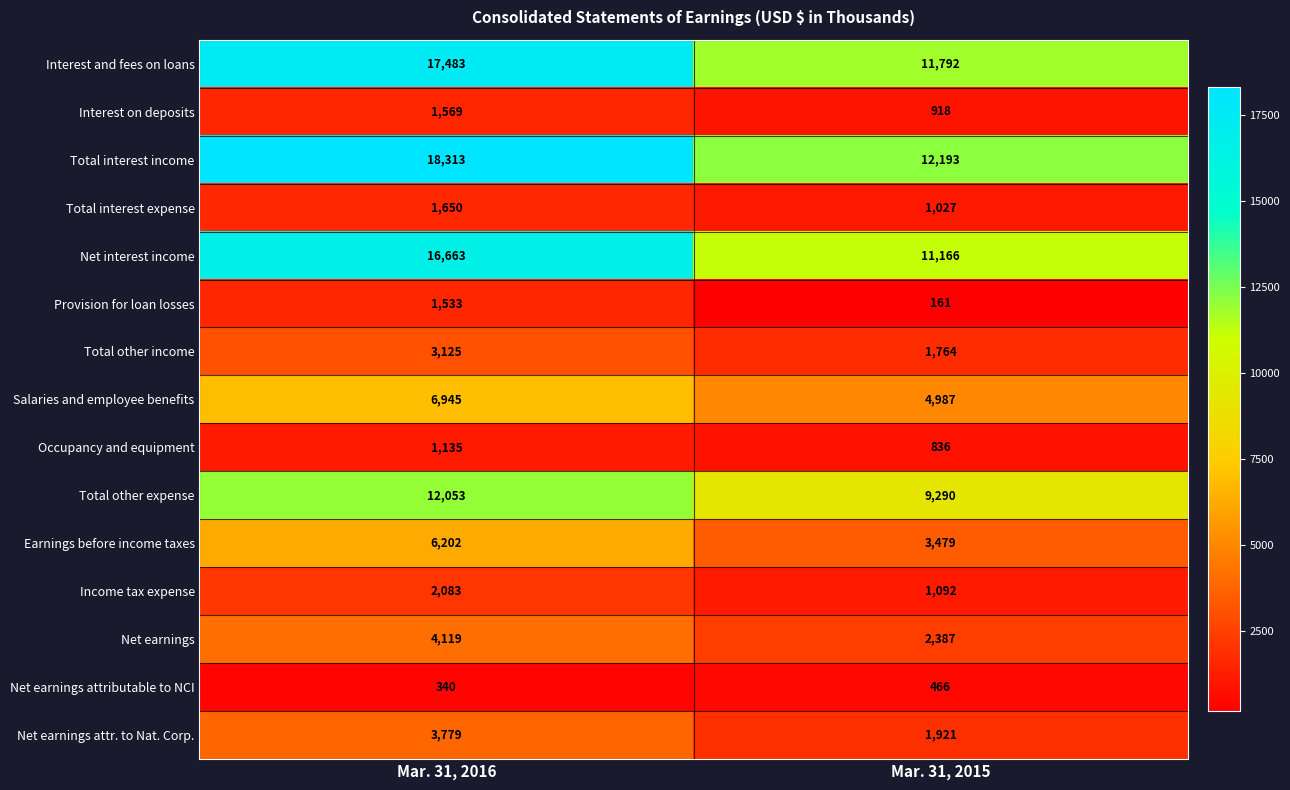

Where is Earnings before income taxes nearest to the value 4840?

Mar. 31, 2015